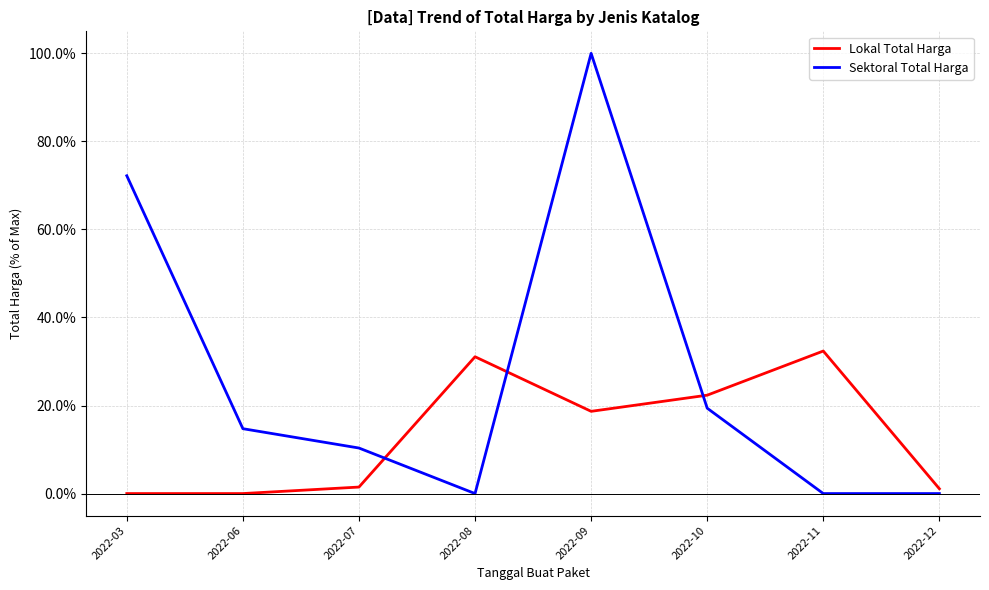

Between which two adjacent categories do Lokal Total Harga and Sektoral Total Harga first intersect?

2022-07 and 2022-08